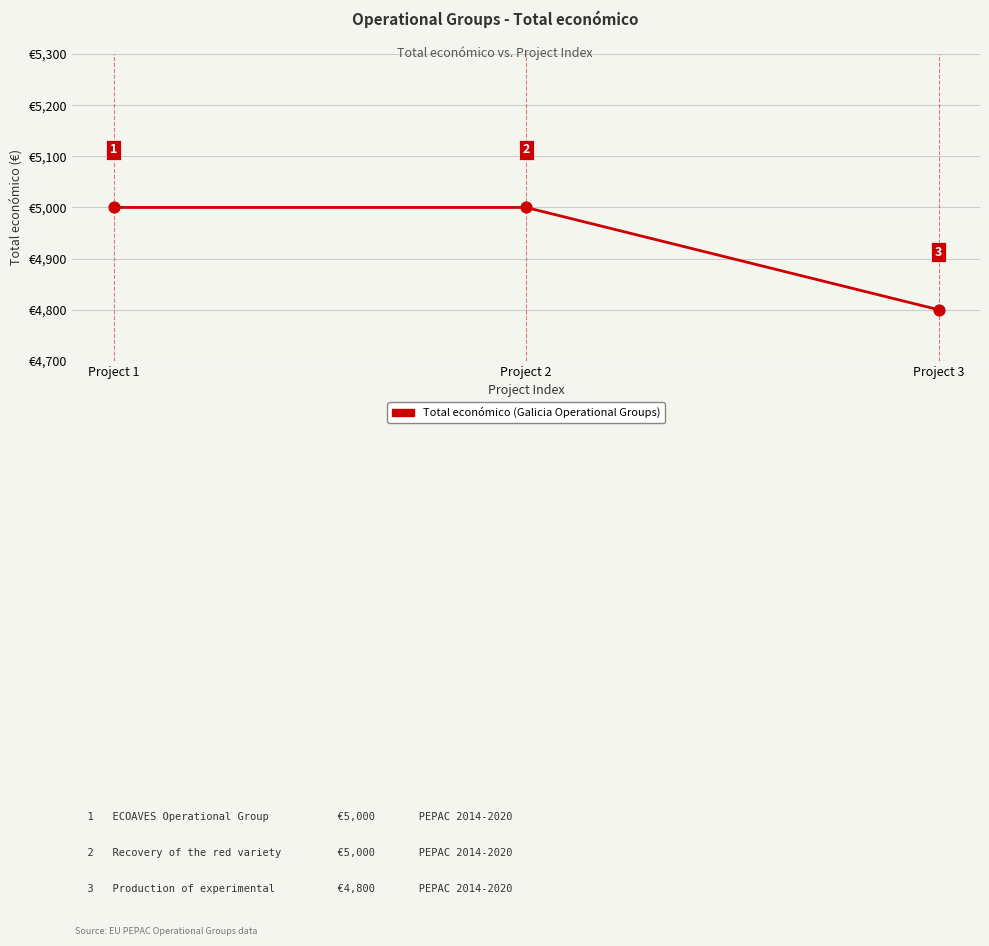

Which has a higher value, Project 1 or Project 3?

Project 1